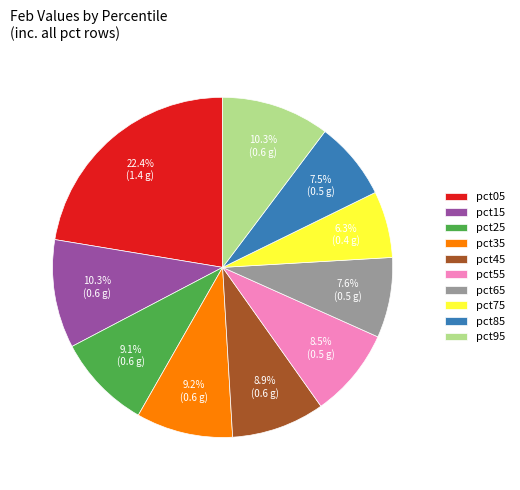

To the nearest percent, what is the difference between the pct65 and pct75 slice percentages?

1%